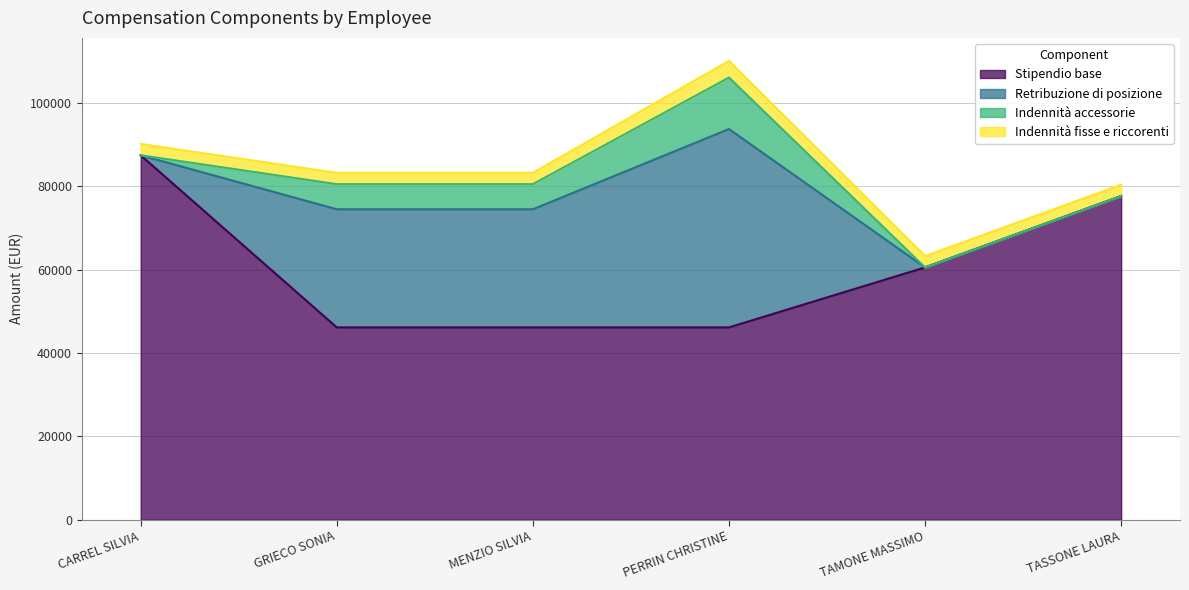

The Retribuzione di posizione series shows 0.0 at TASSONE LAURA. True or false?

True